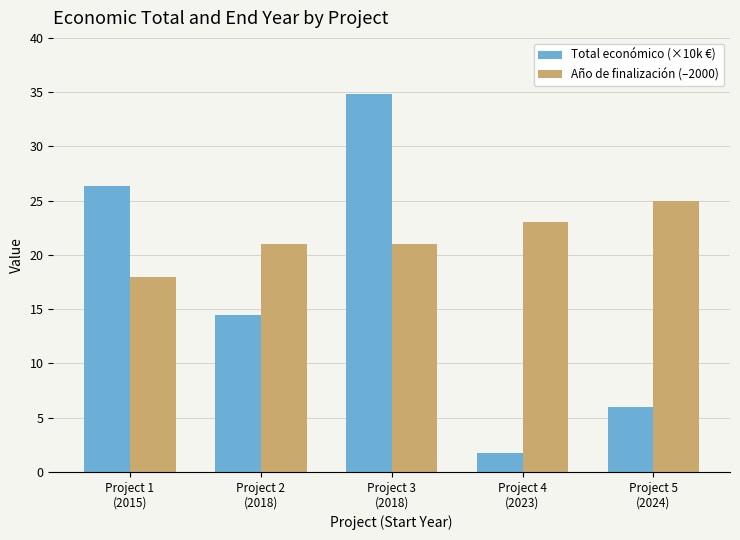

Rank the series at Project 1
(2015) from highest to lowest value.

Total económico (×10k €), Año de finalización (–2000)